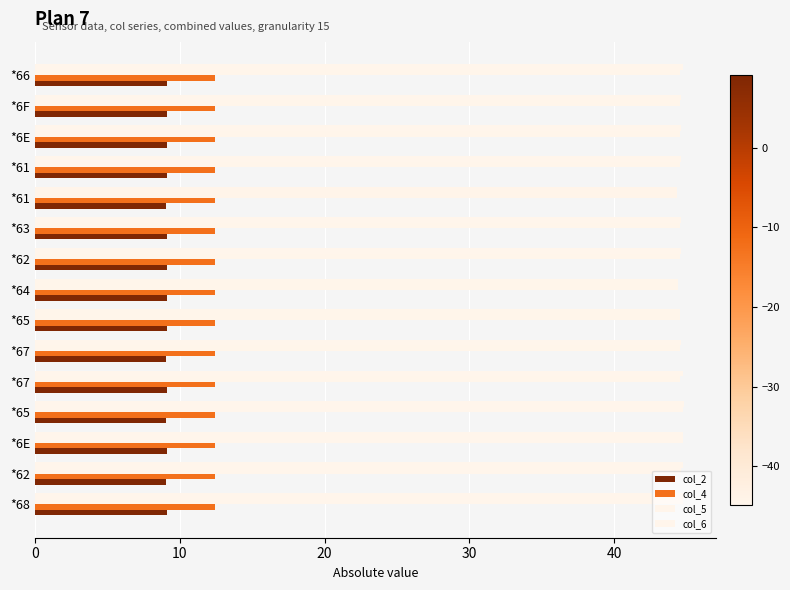

What are all the series names shown in the legend?

col_2, col_4, col_5, col_6